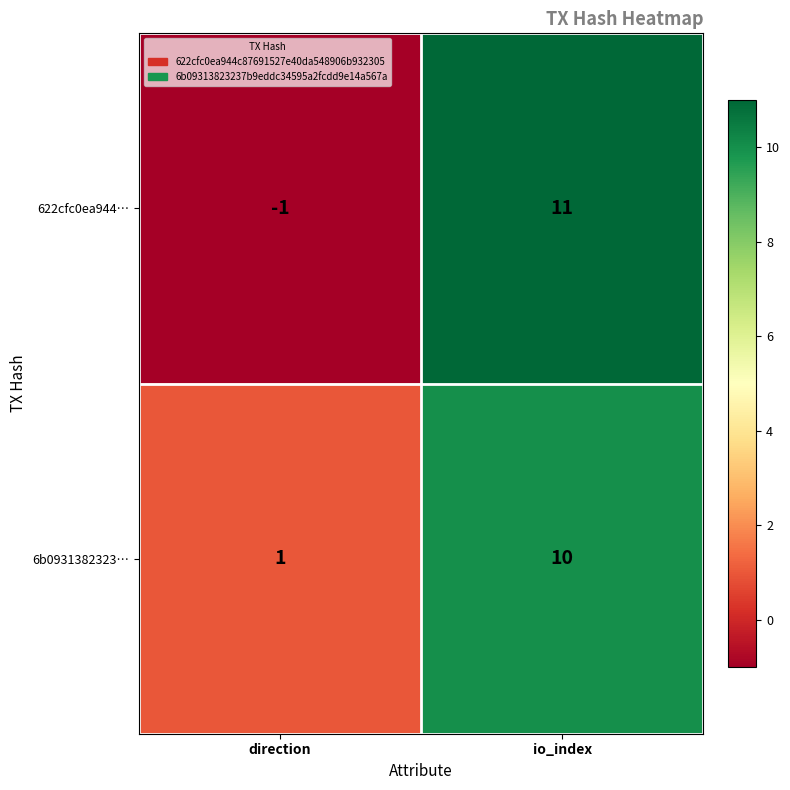

At how many categories does at least one series exceed 7?

1